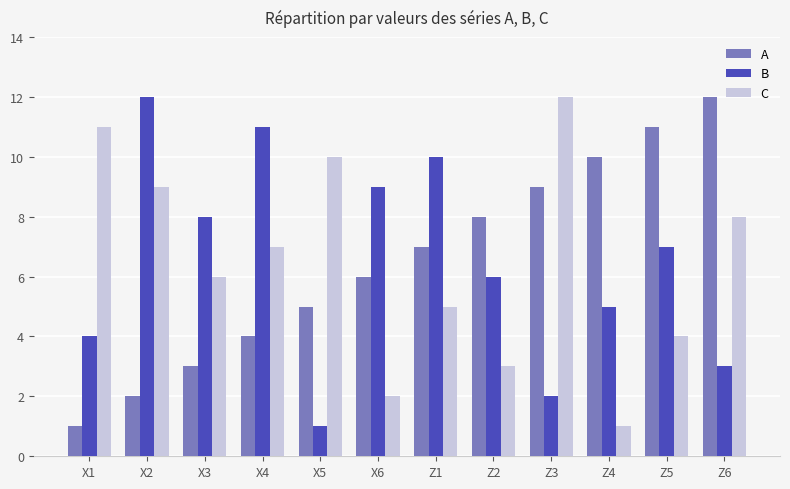

What is the sum of all C values?

78